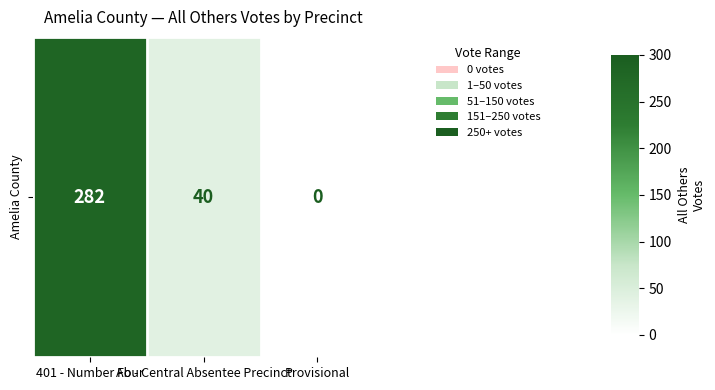

What is the difference between the maximum and minimum values?

282